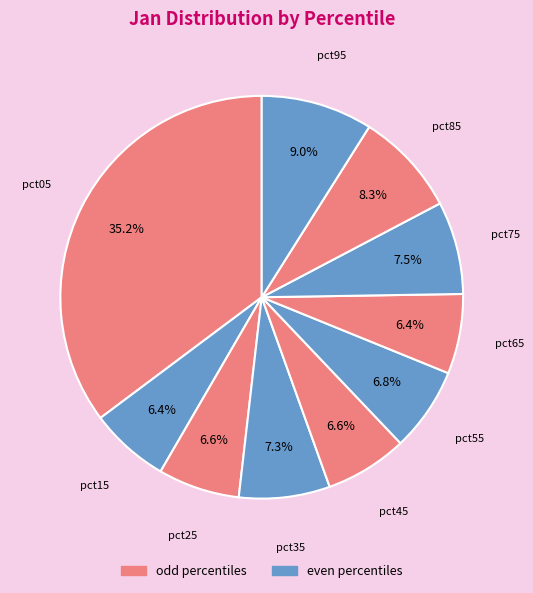

To the nearest percent, what is the average slice percentage?

10%